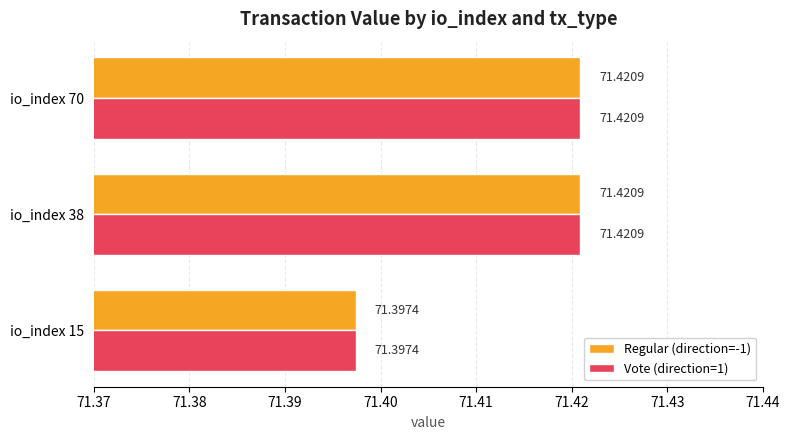

Is the value of Regular (direction=-1) at io_index 70 greater than the value of Vote (direction=1) at io_index 15?

Yes